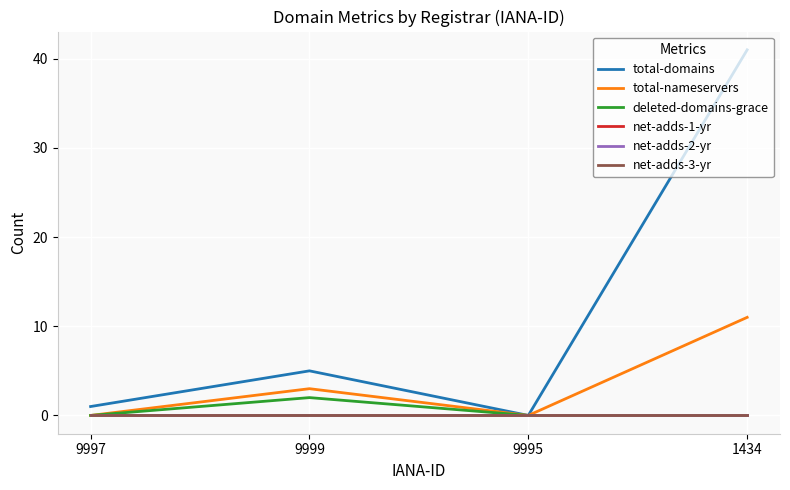

What position from the right is 1434?

1